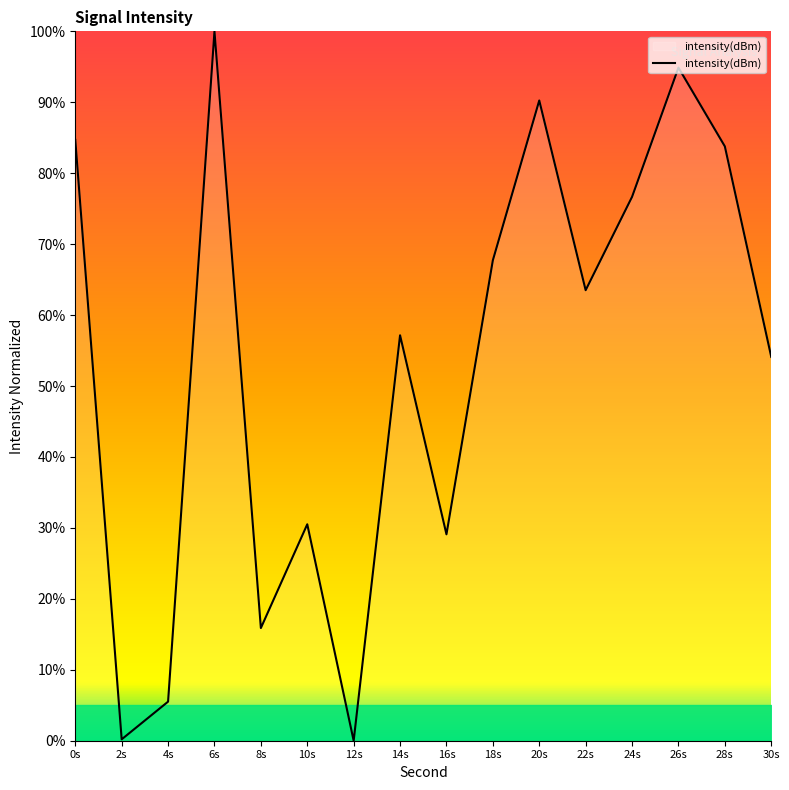

What position from the left is 10s?

6